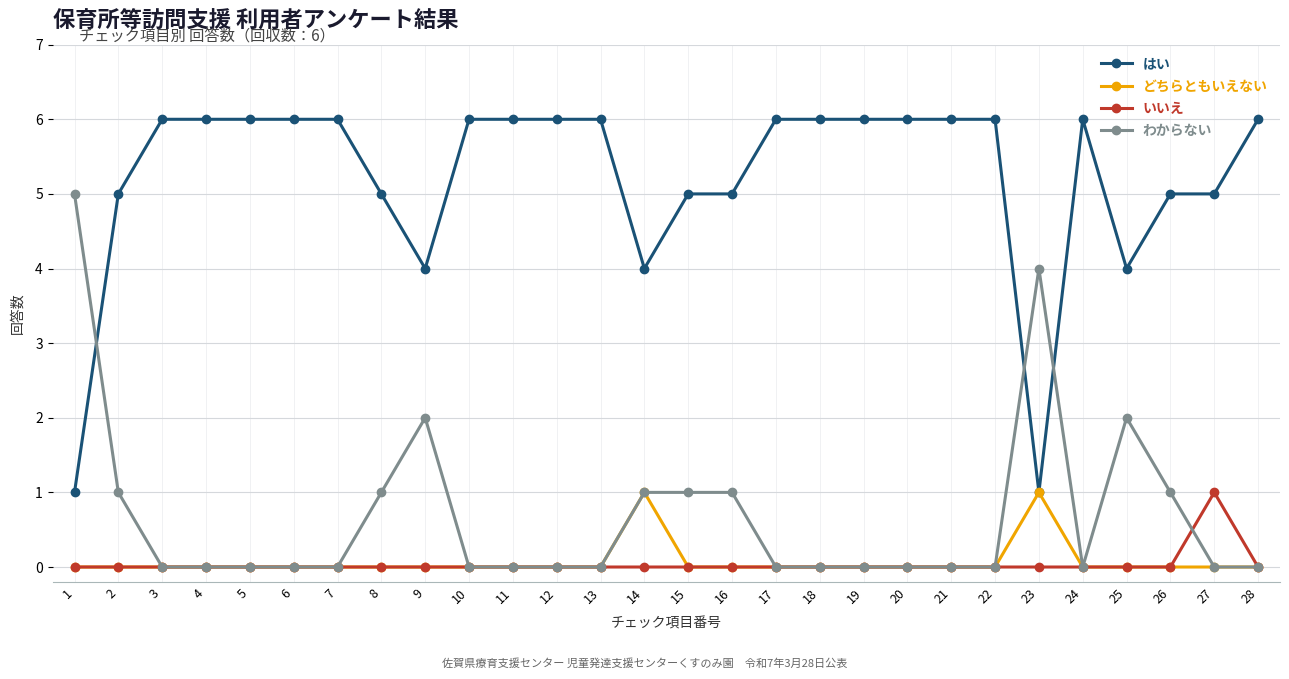

True or false: いいえ and はい intersect in this chart.

False